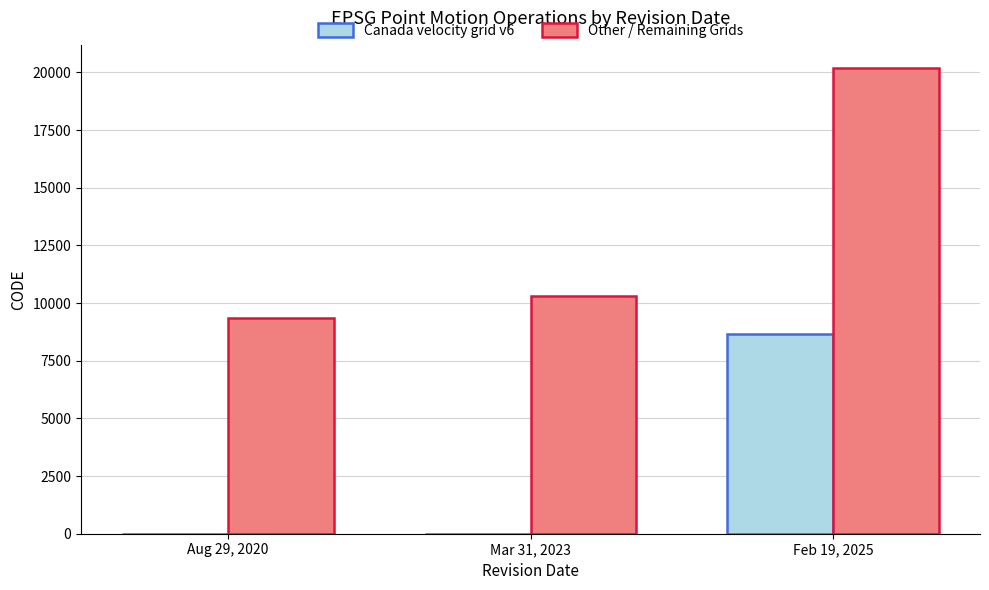

Which series has the widest spread of values?

Other / Remaining Grids